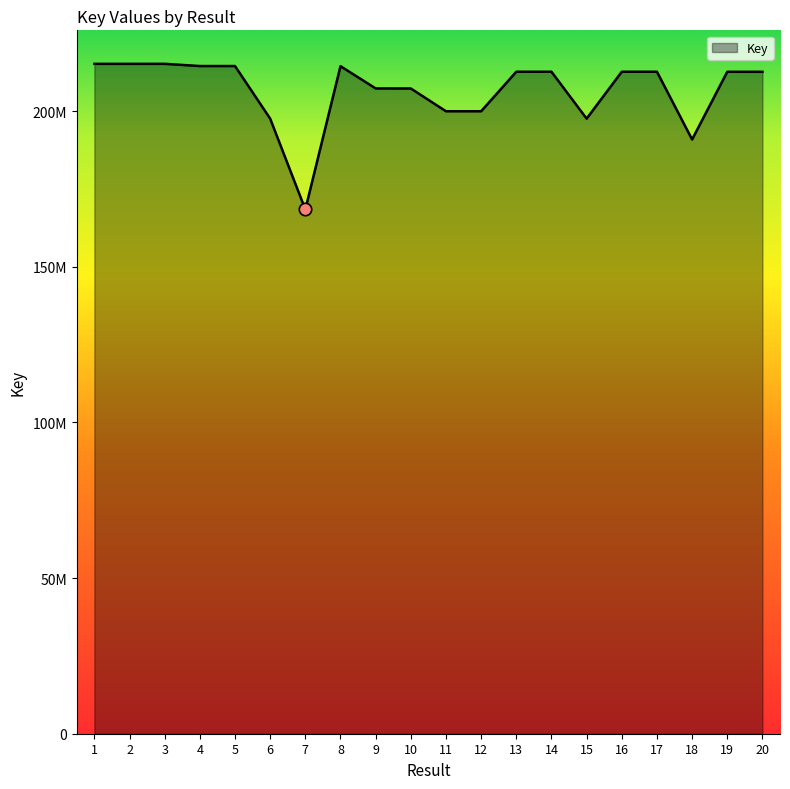

Is this an area chart (filled region under the line)?

Yes